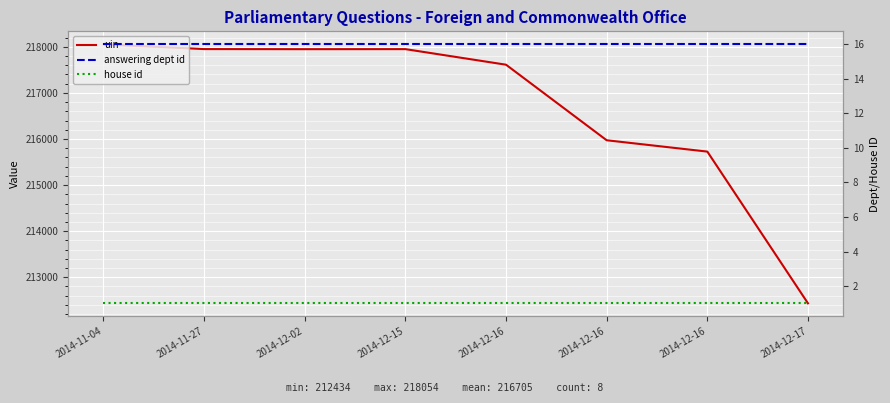

True or false: uin and answering dept id intersect in this chart.

False